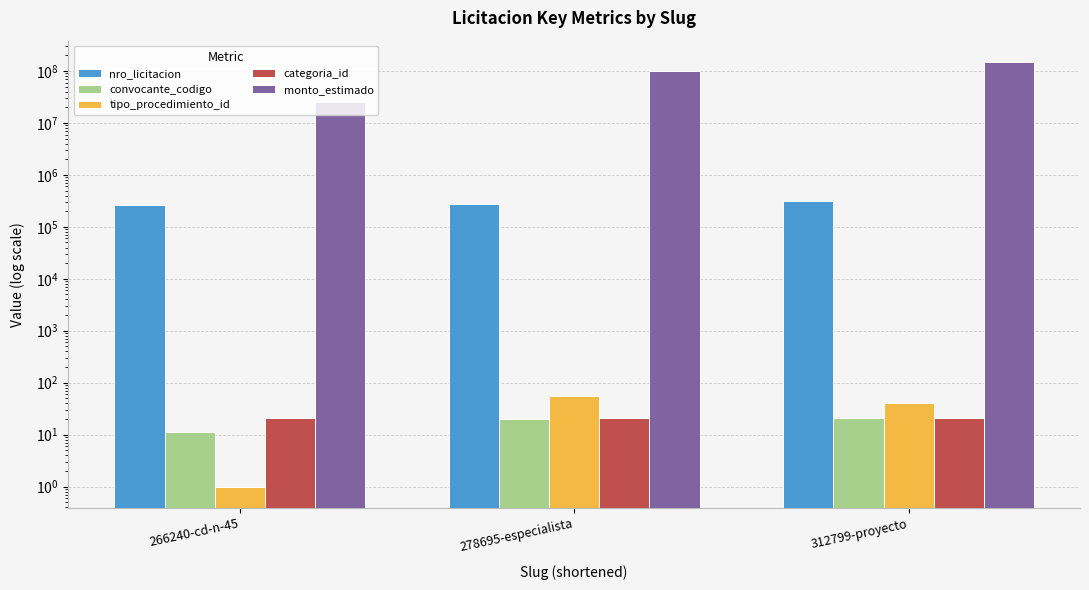

Which series has the widest spread of values?

monto_estimado